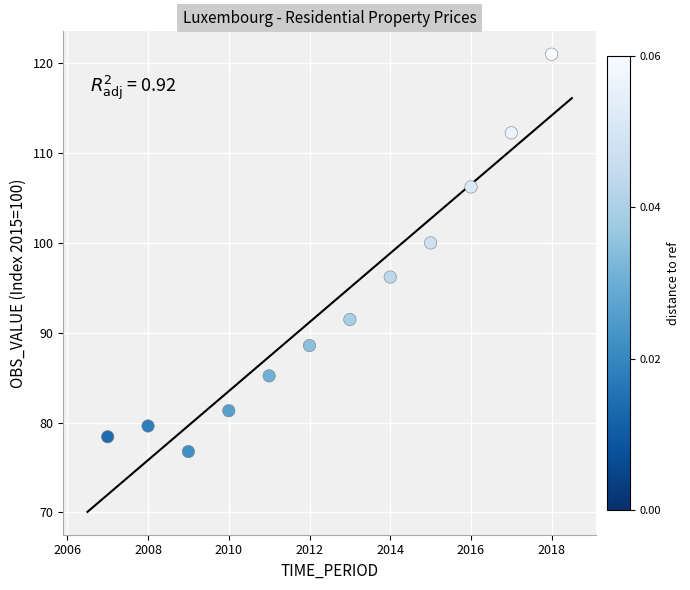

What is the range of Y values (max minus min)?

44.2